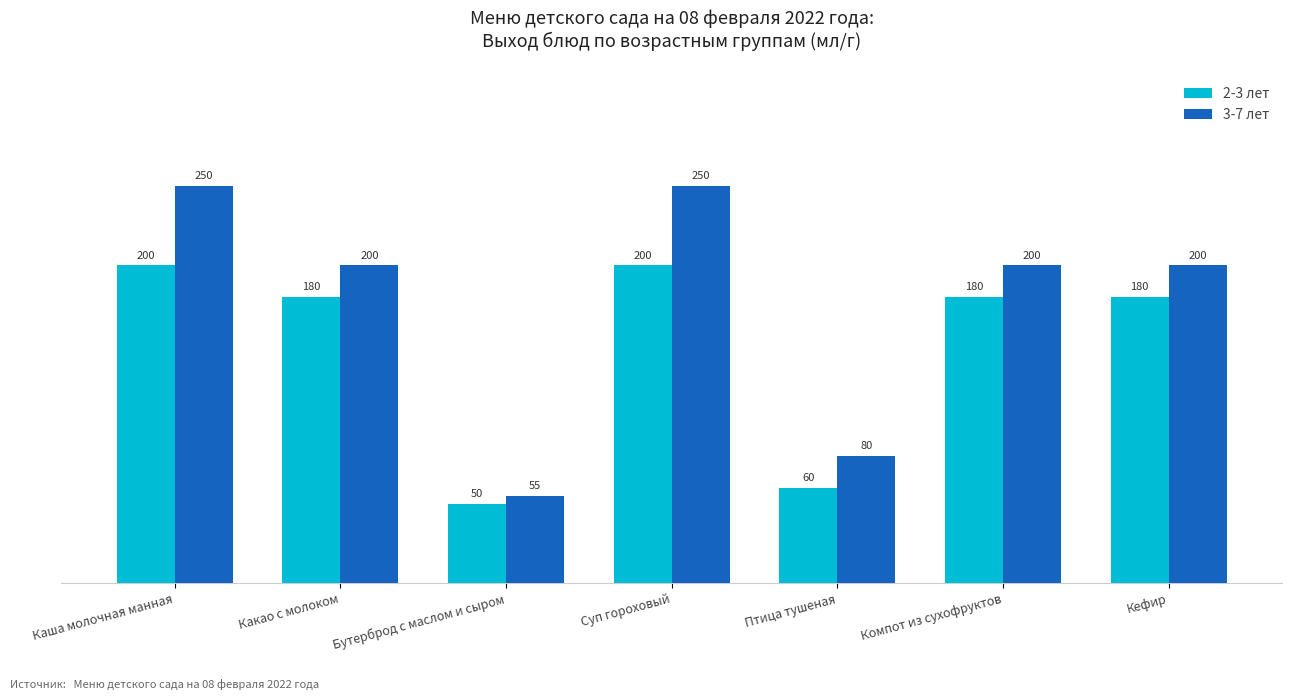

Rank the series by their maximum value, from lowest to highest.

2-3 лет, 3-7 лет